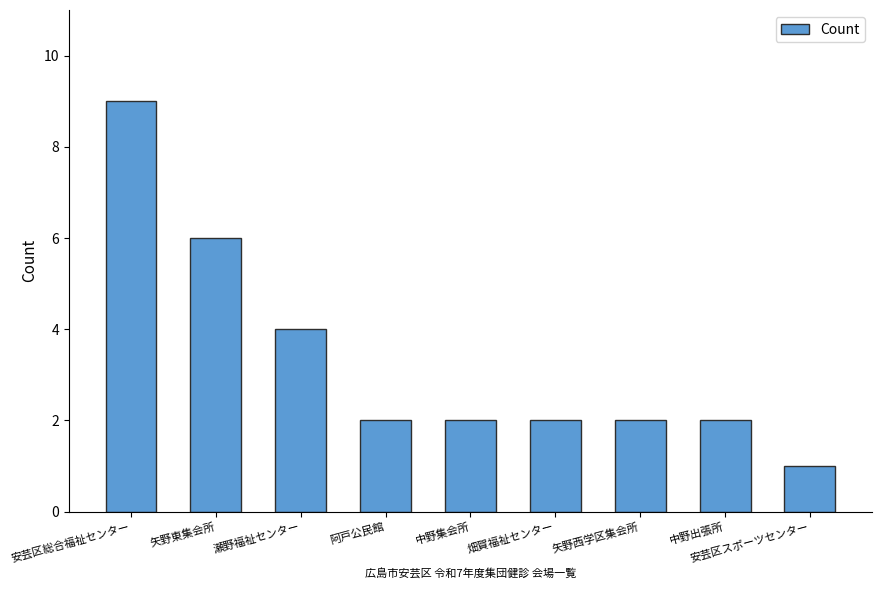

How many bars are there in total?

9